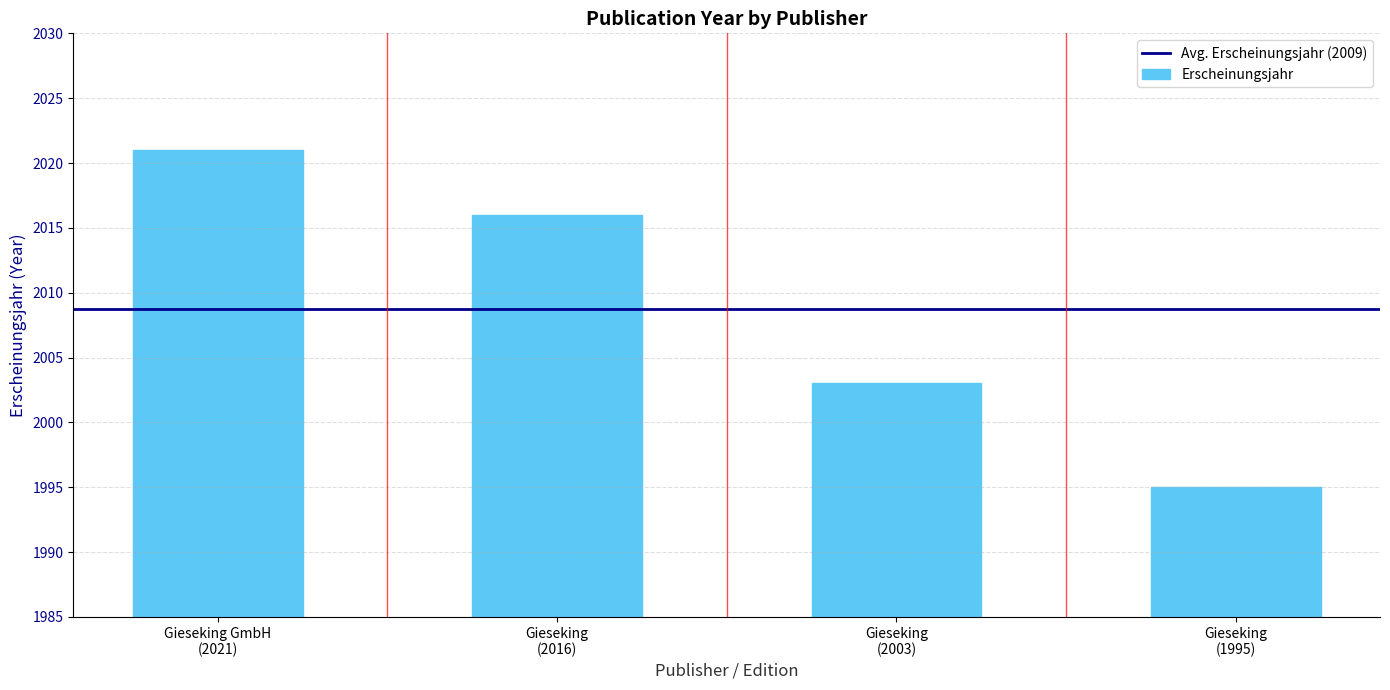

Rank the categories by value from highest to lowest.

Gieseking GmbH
(2021), Gieseking
(2016), Gieseking
(2003), Gieseking
(1995)